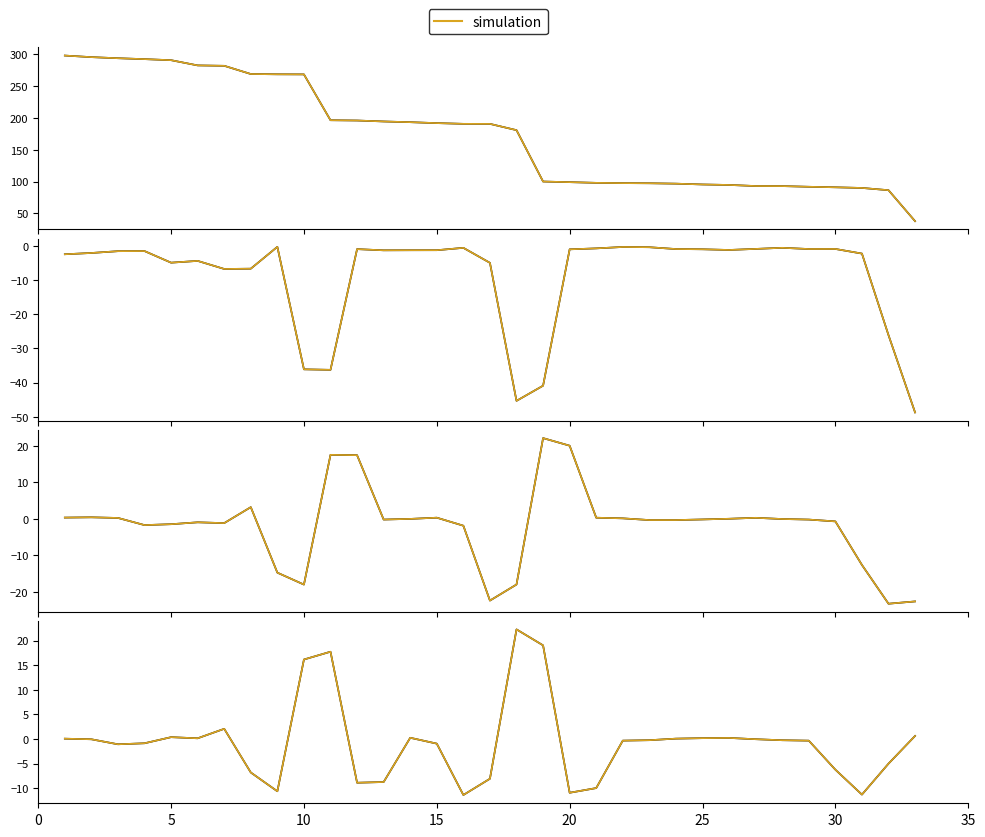

How many negative values does the simulation series have?

20